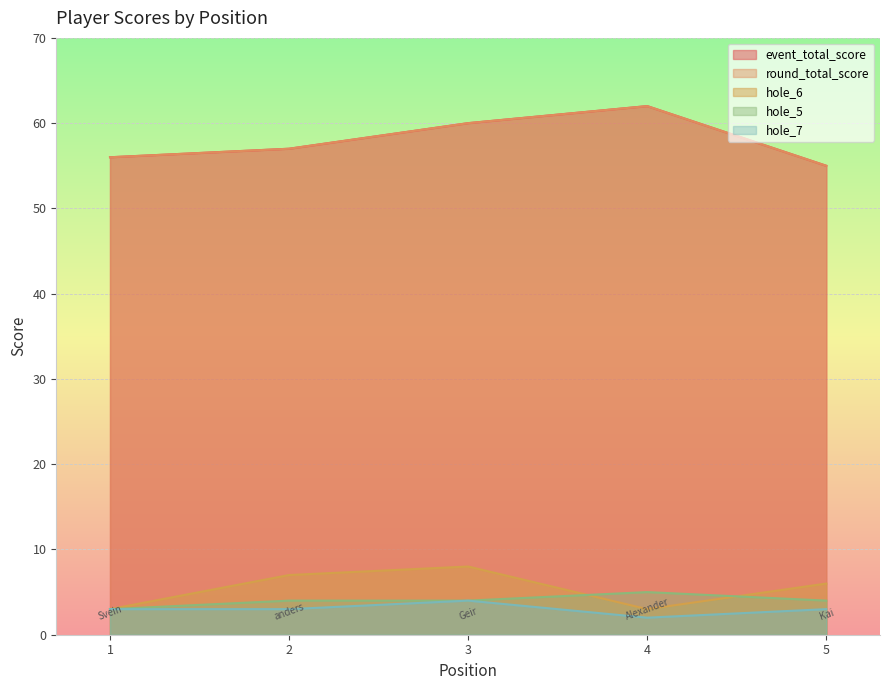

Reading left to right, list all the values displayed in this chart.

event_total_score: 56	57	60	62	55
round_total_score: 56	57	60	62	55
hole_6: 3	7	8	3	6
hole_5: 3	4	4	5	4
hole_7: 3	3	4	2	3